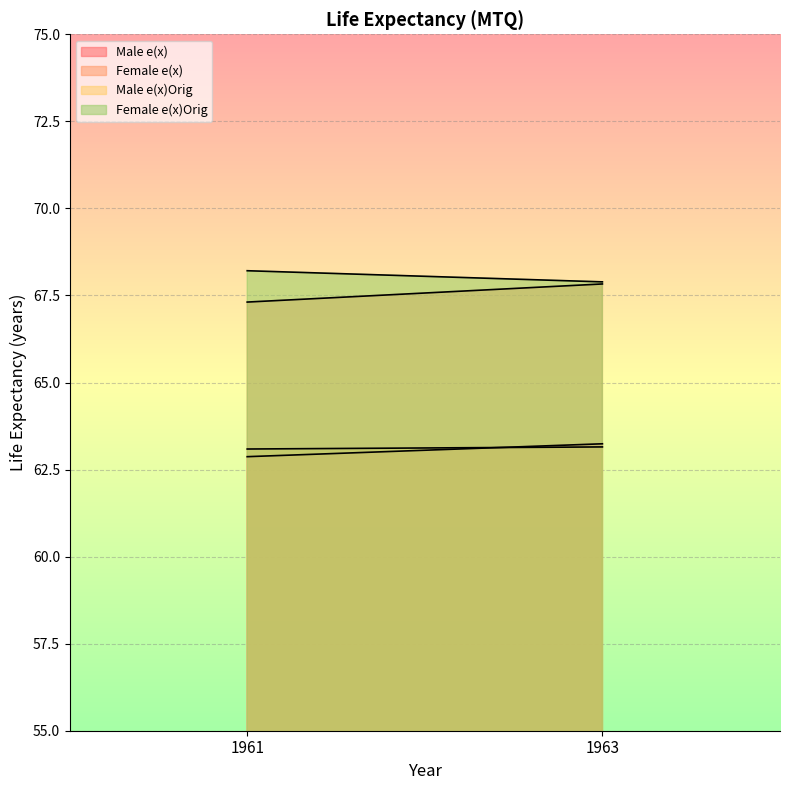

What is the value of the Male e(x) point at the 2nd from the left?

63.2